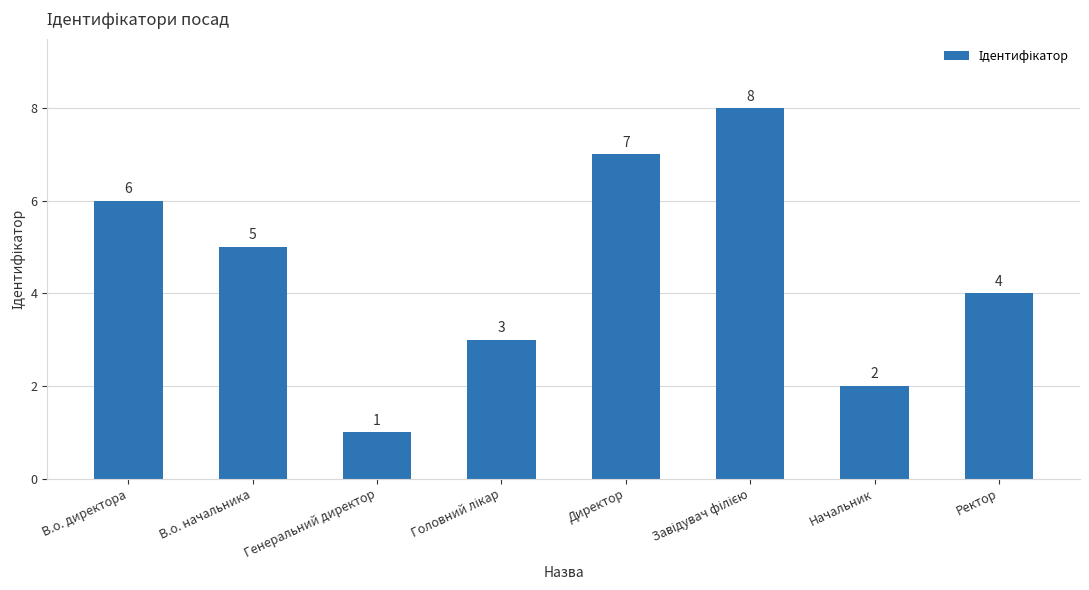

What is the sum of all values?

36